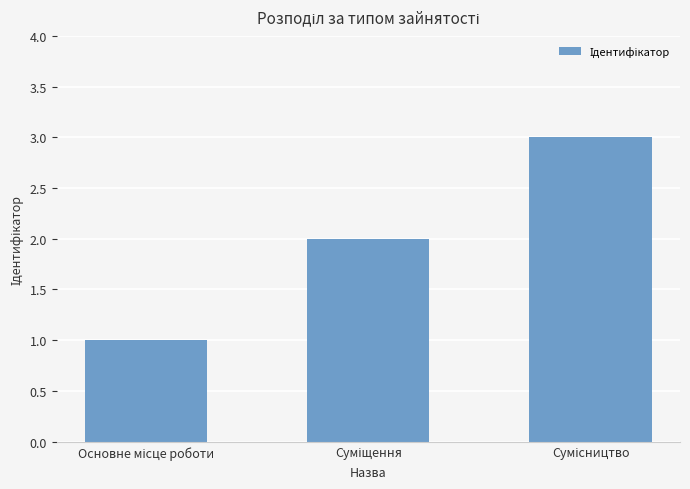

What is the maximum value shown in the chart?

3